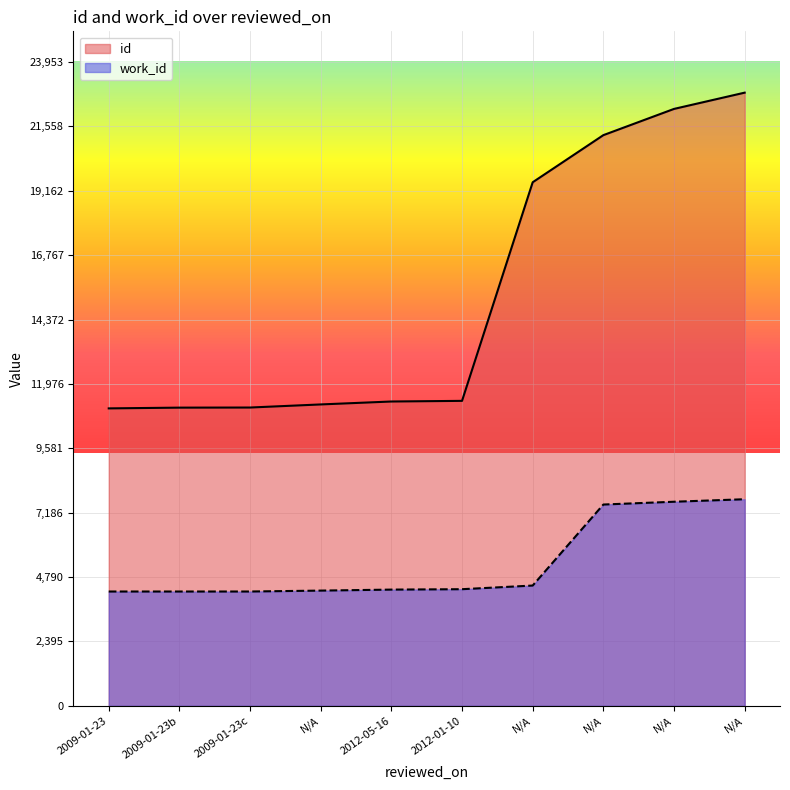

What is the lowest value of the id series?

11066